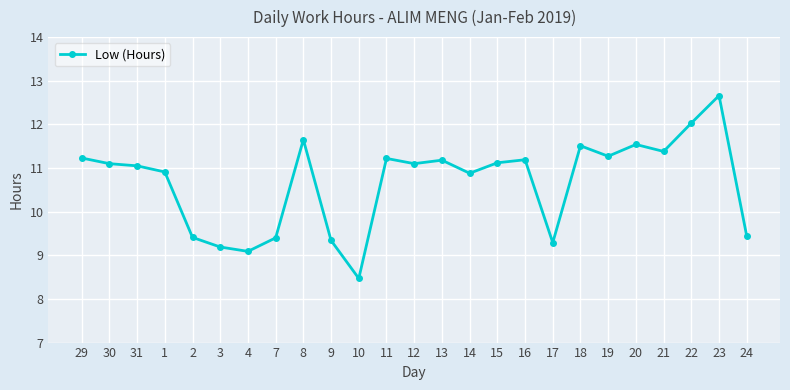

Which has a higher value, 9 or 14?

14